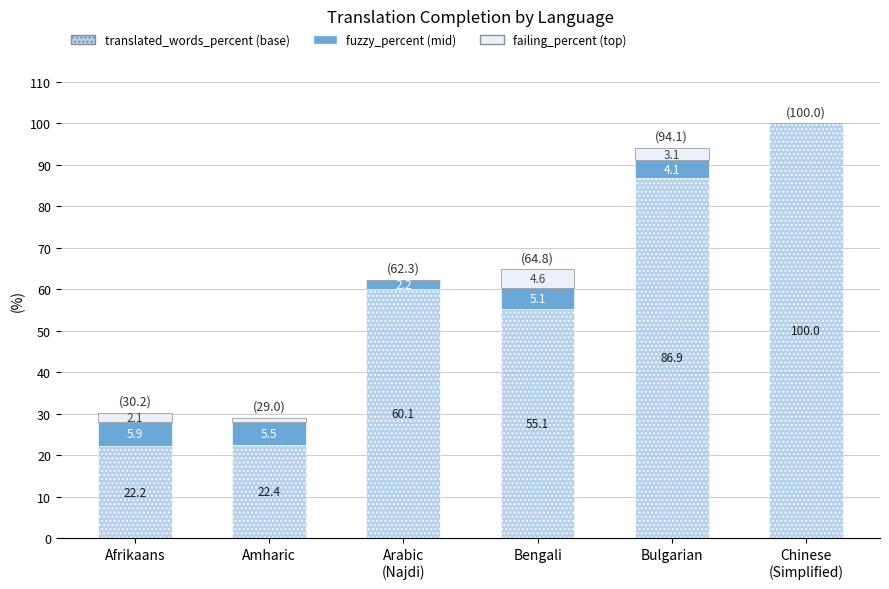

At which label is translated_words_percent (base) closest to 61?

Arabic
(Najdi)